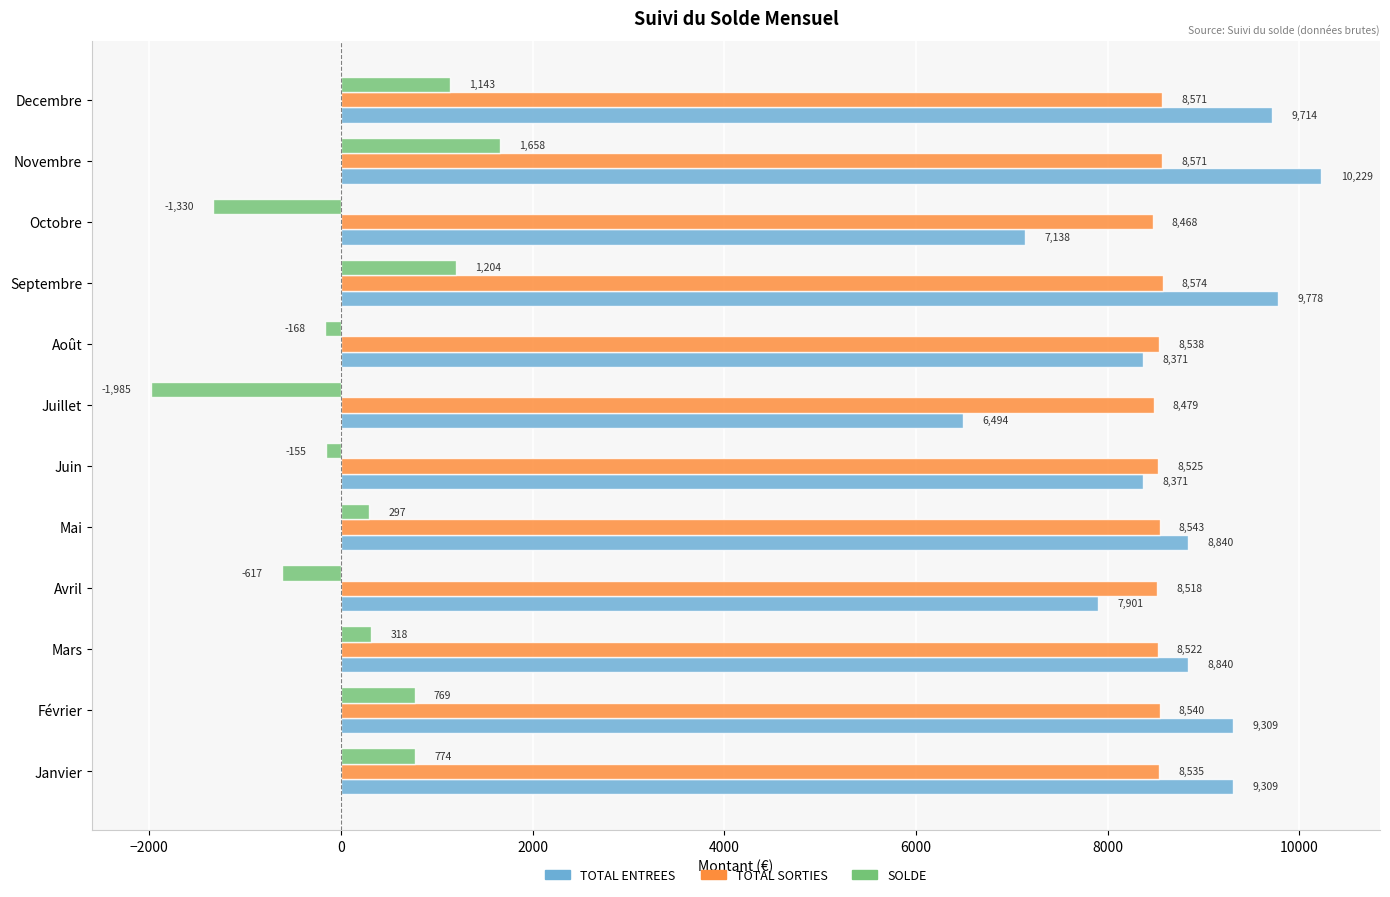

At which category is the sum across all series the highest?

Novembre